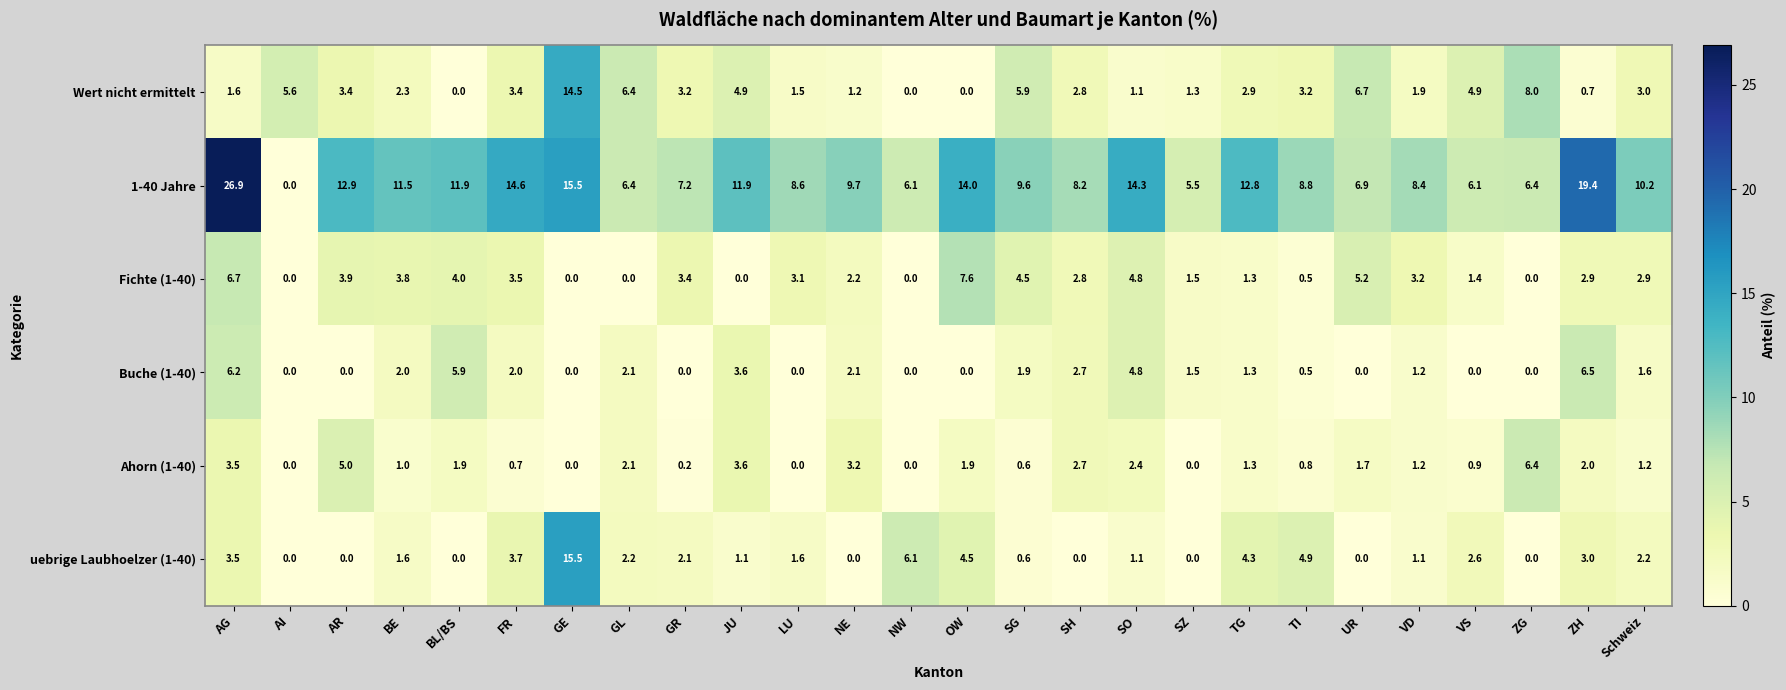

Which label corresponds to the largest value in the chart?

AG